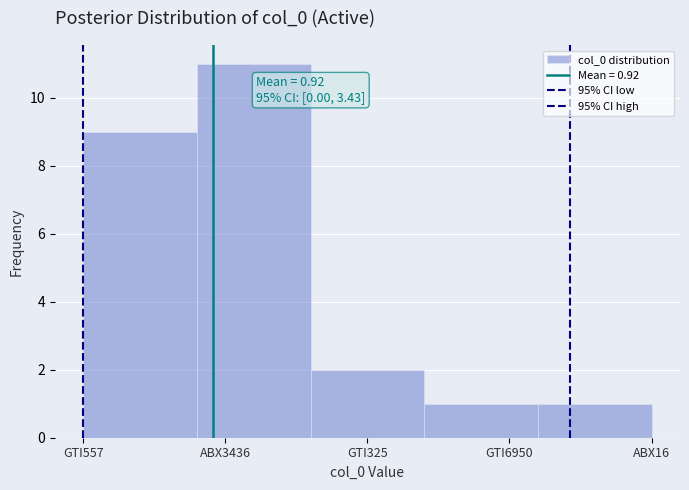

How many values are below 2?

2